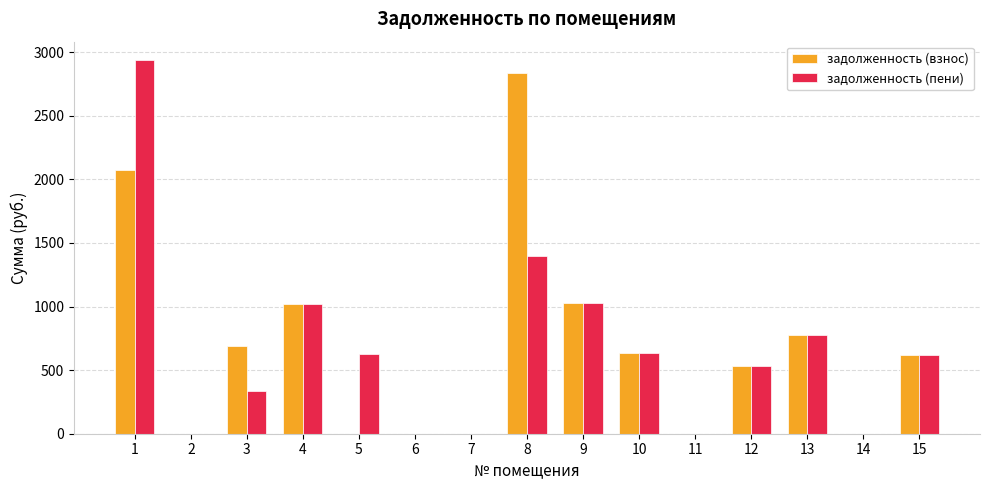

Between 5 and 6, which series saw the biggest shift?

задолженность (пени)